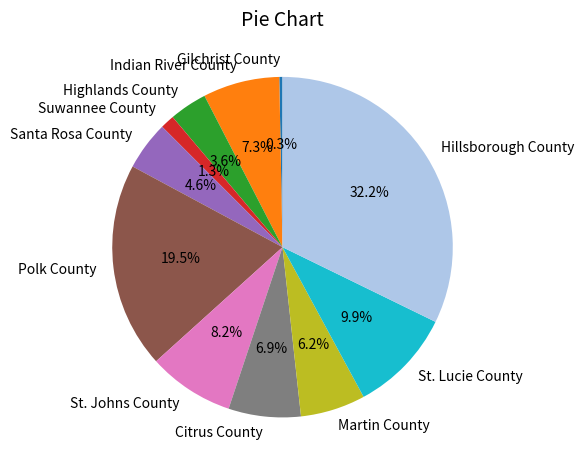

To the nearest percent, what is the average slice percentage?

9%